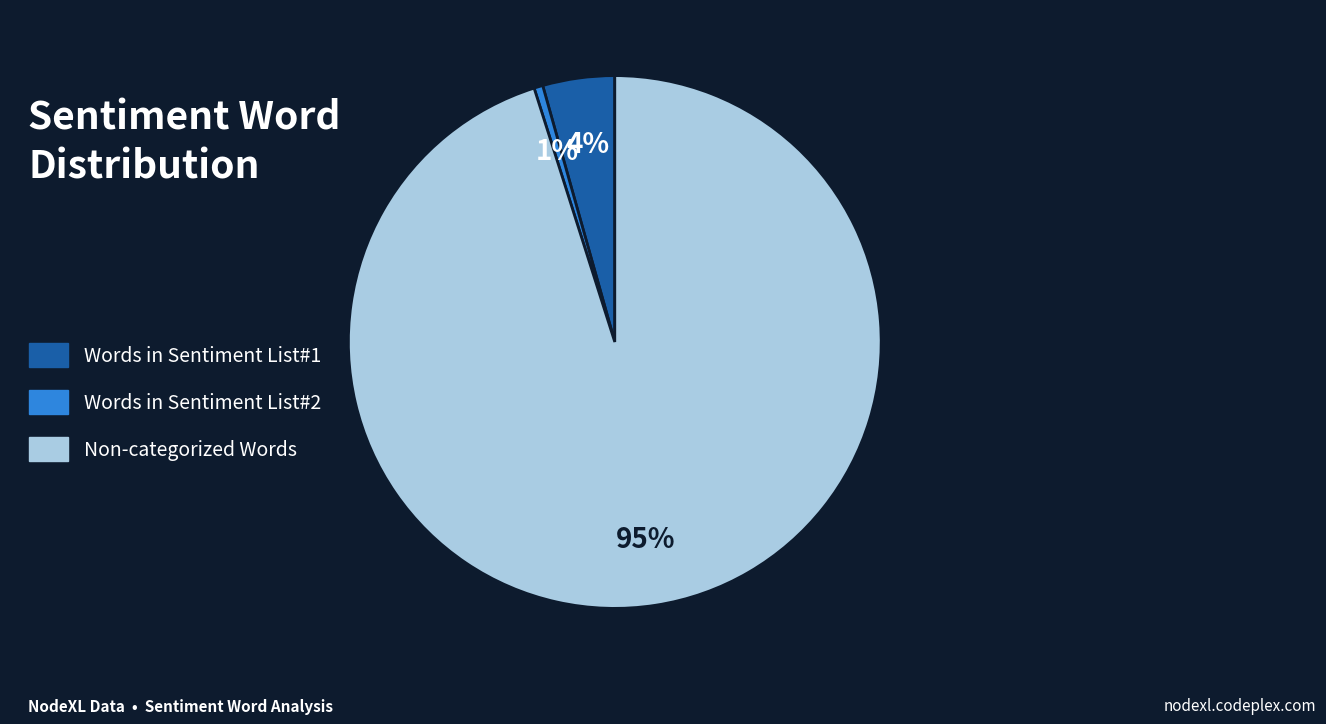

Do Non-categorized Words and Words in Sentiment List#2 together represent more than half of the pie?

Yes